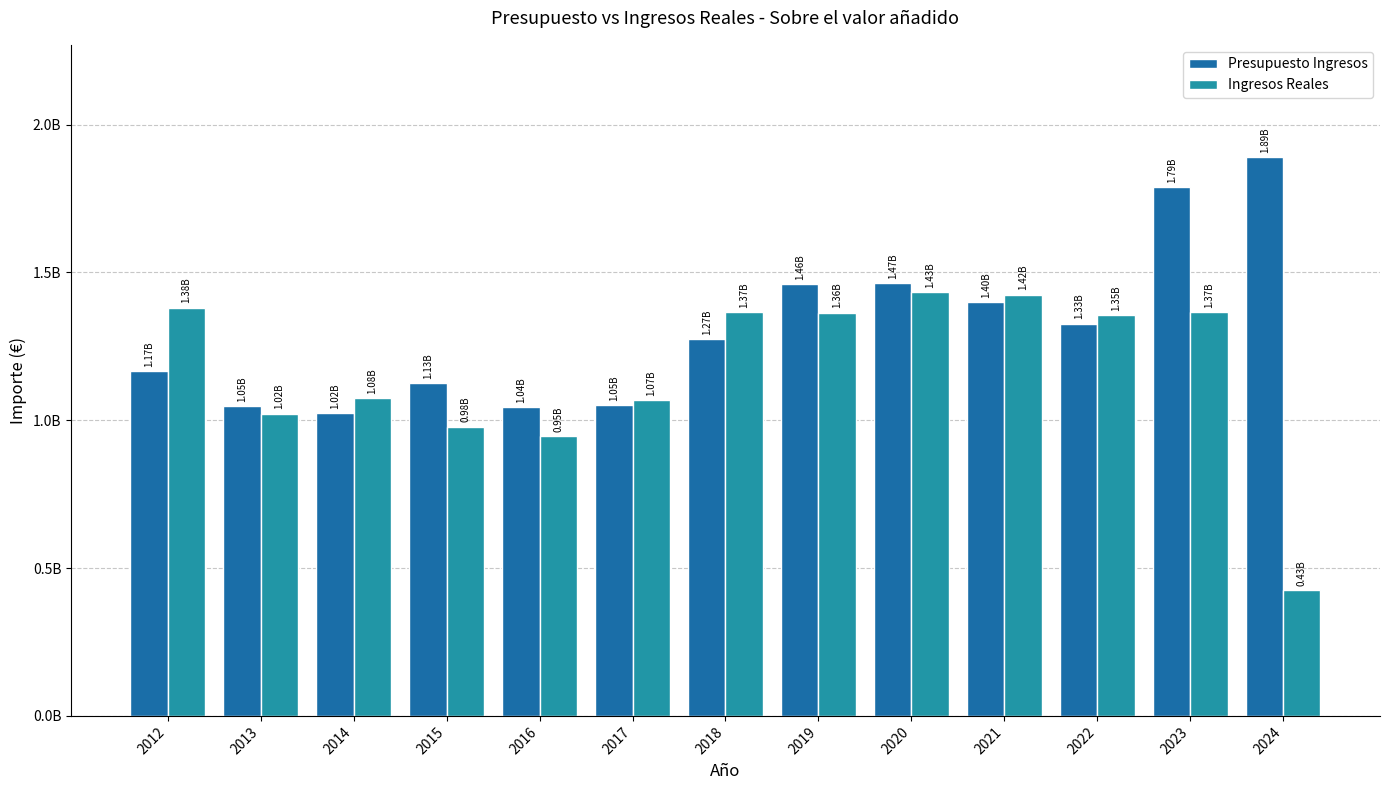

What is the total value across all series at 2021?

2825630503.6